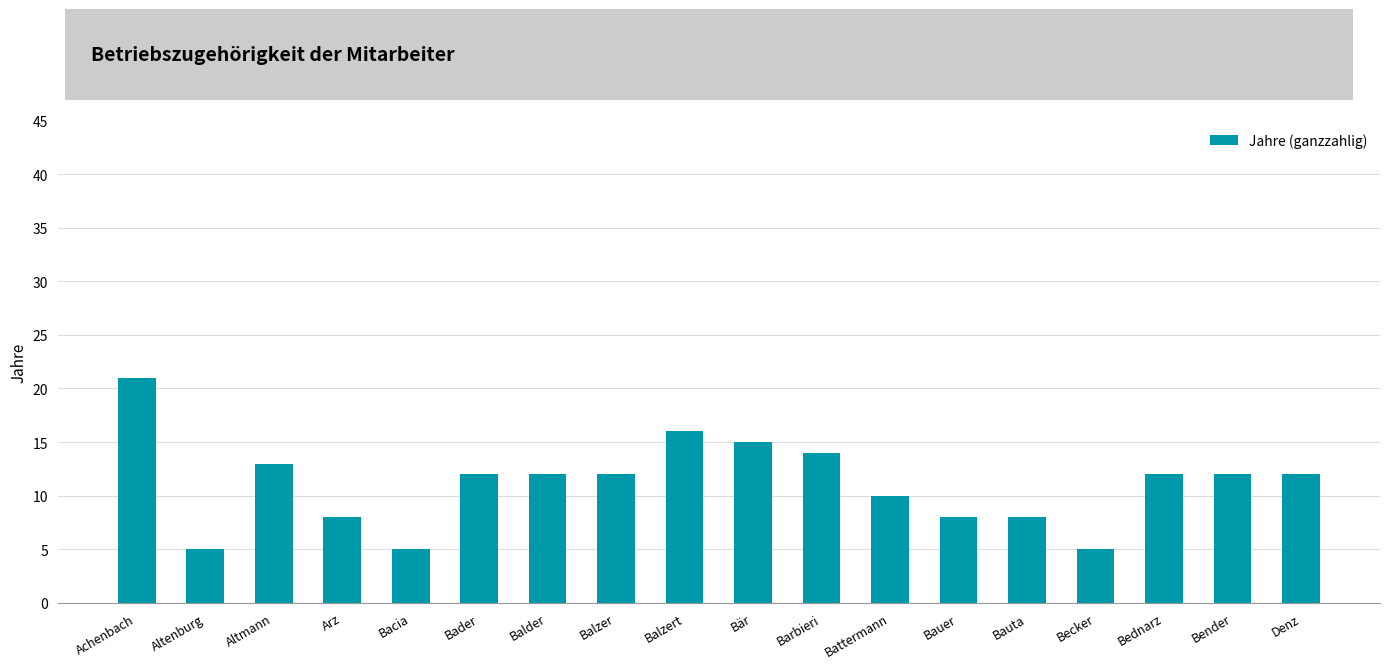

Is it true that the value at Bauer is 8?

True